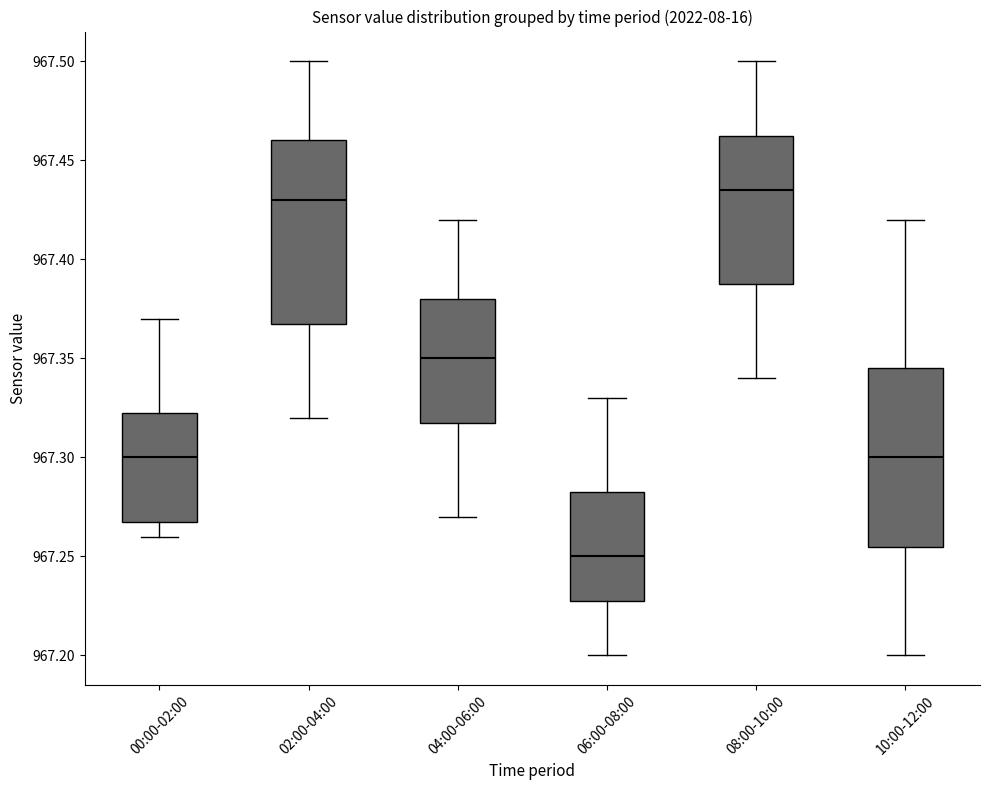

Reading left to right, transcribe this box plot: for each box, give where its median line is, the range the box spans, and where its two whiskers end, as read against the y-axis. The values are not printed on the chart, so give them approximately, as read against the axis.

00:00-02:00: median 967.300, box 967.270 to 967.325, whiskers 967.260 to 967.370
02:00-04:00: median 967.430, box 967.370 to 967.460, whiskers 967.320 to 967.500
04:00-06:00: median 967.350, box 967.320 to 967.380, whiskers 967.270 to 967.420
06:00-08:00: median 967.250, box 967.230 to 967.285, whiskers 967.200 to 967.330
08:00-10:00: median 967.435, box 967.390 to 967.465, whiskers 967.340 to 967.500
10:00-12:00: median 967.300, box 967.255 to 967.345, whiskers 967.200 to 967.420